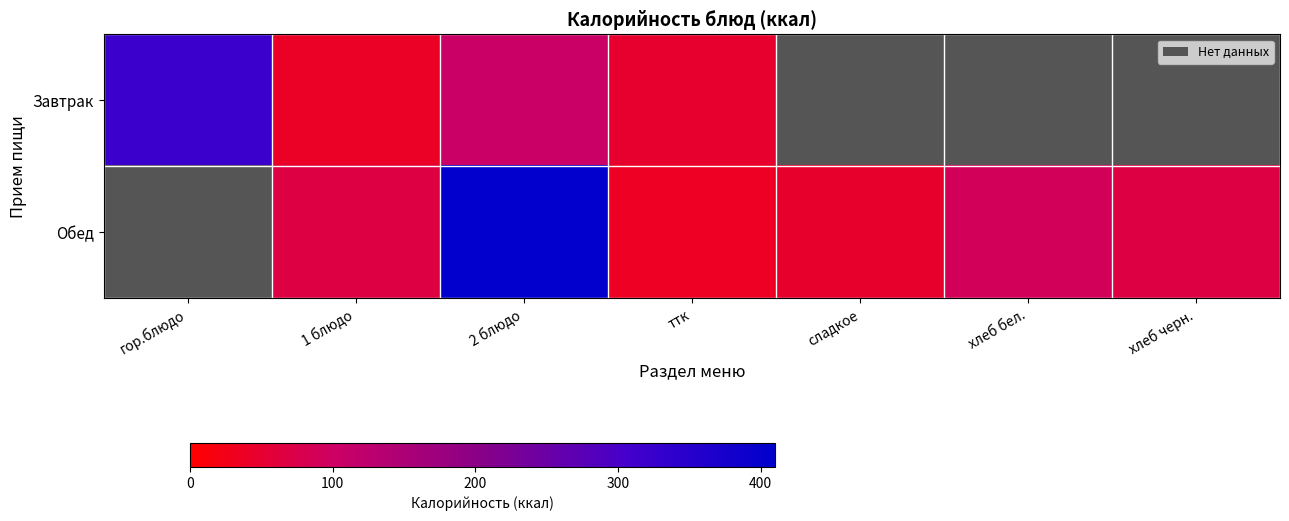

At which label does Завтрак first exceed 319?

гор.блюдо